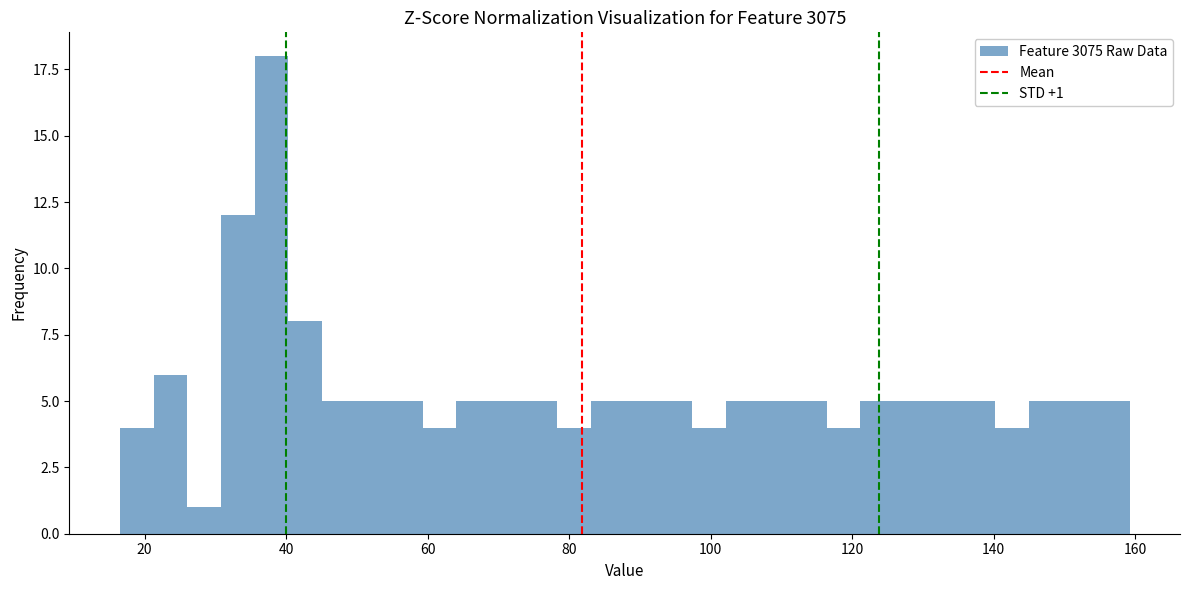

Read against the x-axis, roughly where is the centre of the tallest bar?

38